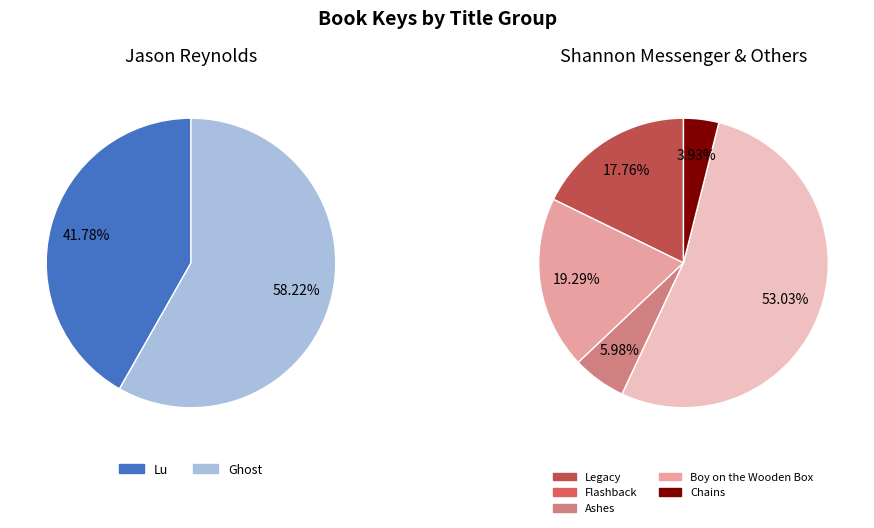

What is the largest slice in the pie chart?

Boy on the Wooden Box